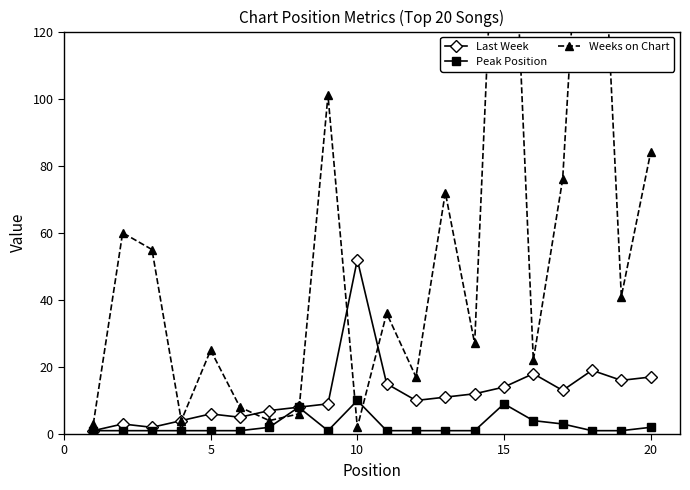

Reading left to right, extract all data points from this chart.

Last Week: 1	3	2	4	6	5	7	8	9	52	15	10	11	12	14	18	13	19	16	17
Peak Position: 1	1	1	1	1	1	2	8	1	10	1	1	1	1	9	4	3	1	1	2
Weeks on Chart: 3	60	55	4	25	8	4	6	101	2	36	17	72	27	226	22	76	224	41	84